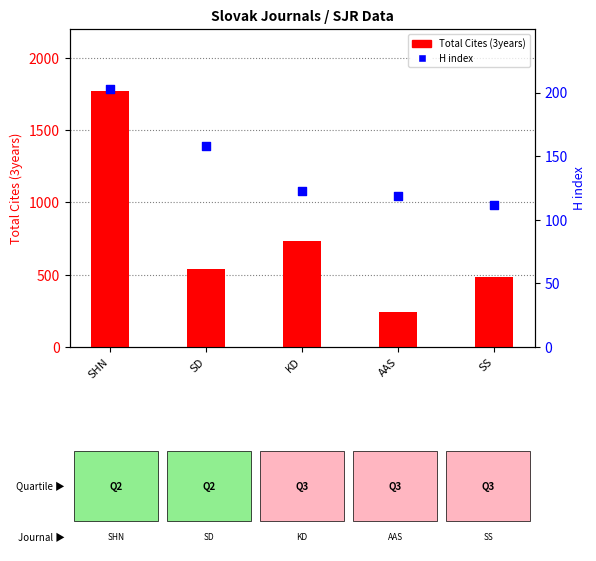

What is the total value across all series at SD?

698